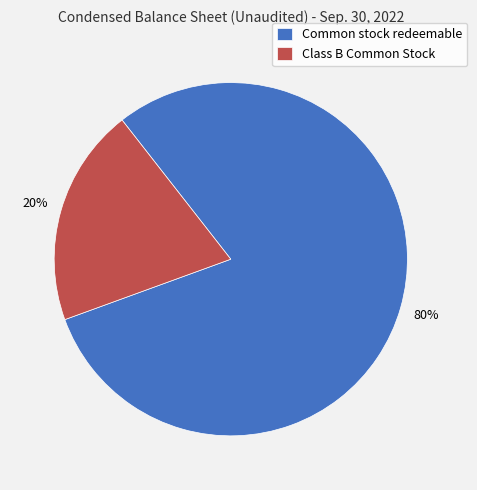

To the nearest percent, what is the combined percentage of Common stock redeemable and Class B Common Stock?

100%